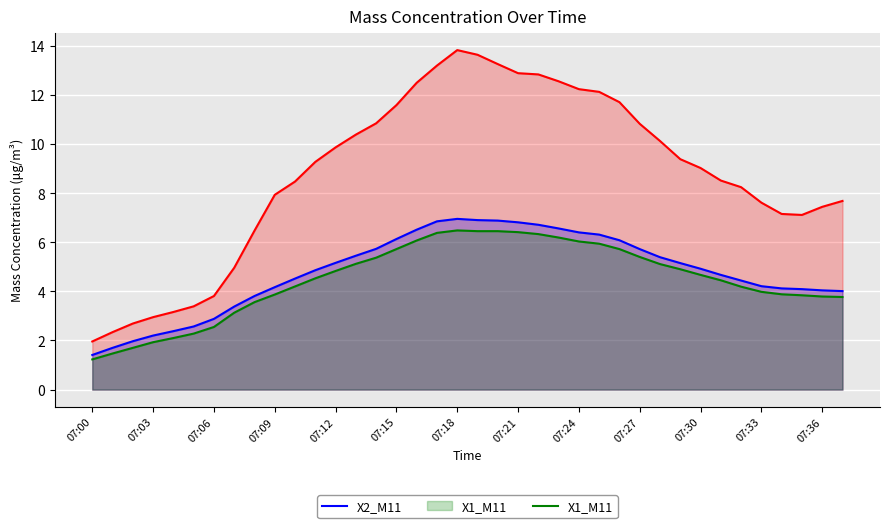

Reading left to right, transcribe all the data shown in this chart.

X0_M11: 2.0	2.3	2.7	3.0	3.2	3.4	3.8	5.0	6.5	7.9	8.5	9.3	9.9	10.4	10.8	11.6	12.5	13.2	13.8	13.6	13.2	12.9	12.8	12.6	12.2	12.1	11.7	10.8	10.1	9.4	9.0	8.5	8.2	7.6	7.2	7.1	7.4	7.7
X2_M11: 1.4	1.7	2.0	2.2	2.4	2.6	2.9	3.4	3.8	4.2	4.5	4.9	5.2	5.5	5.7	6.1	6.5	6.8	7.0	6.9	6.9	6.8	6.7	6.6	6.4	6.3	6.1	5.7	5.4	5.2	4.9	4.7	4.4	4.2	4.1	4.1	4.0	4.0
X1_M11: 1.2	1.5	1.7	1.9	2.1	2.3	2.5	3.1	3.6	3.9	4.2	4.5	4.8	5.1	5.4	5.7	6.1	6.4	6.5	6.5	6.5	6.4	6.3	6.2	6.0	5.9	5.7	5.4	5.1	4.9	4.7	4.5	4.2	4.0	3.9	3.8	3.8	3.8